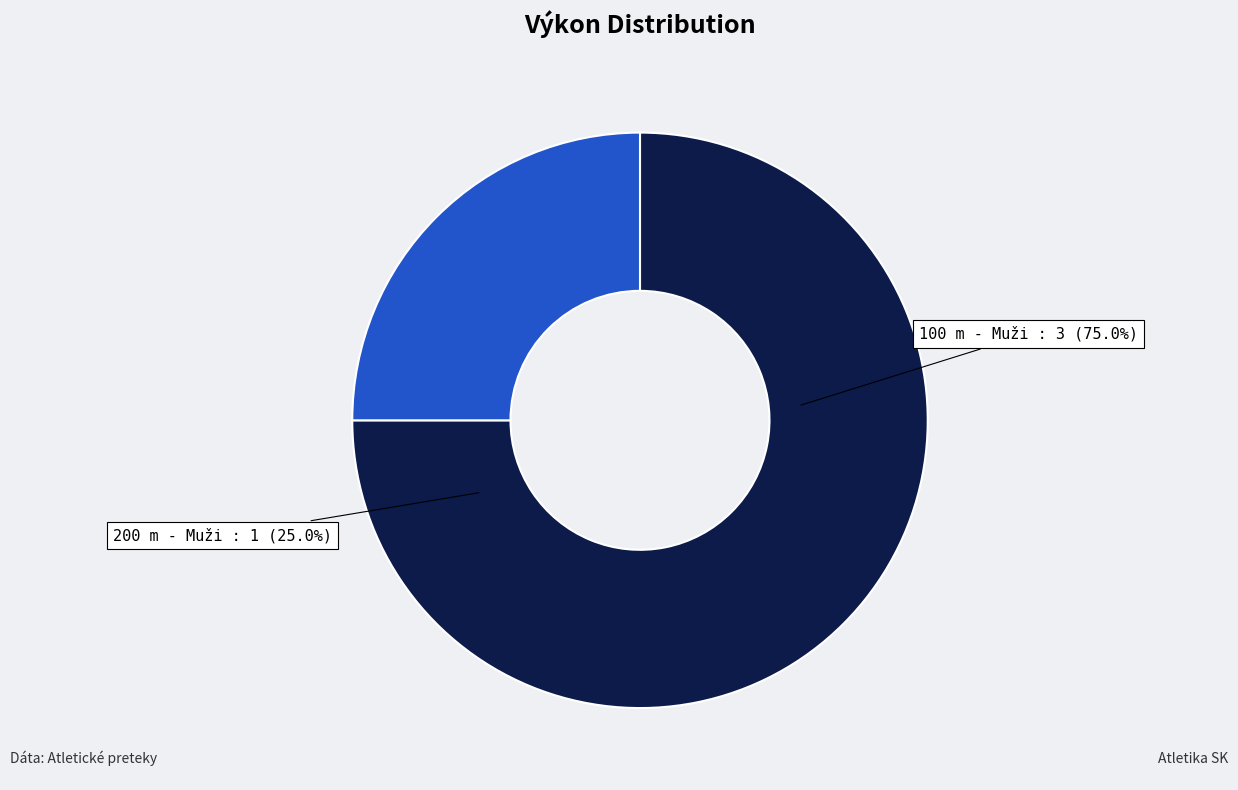

What is the change in value from 100 m - Muži to 200 m - Muži?

-2